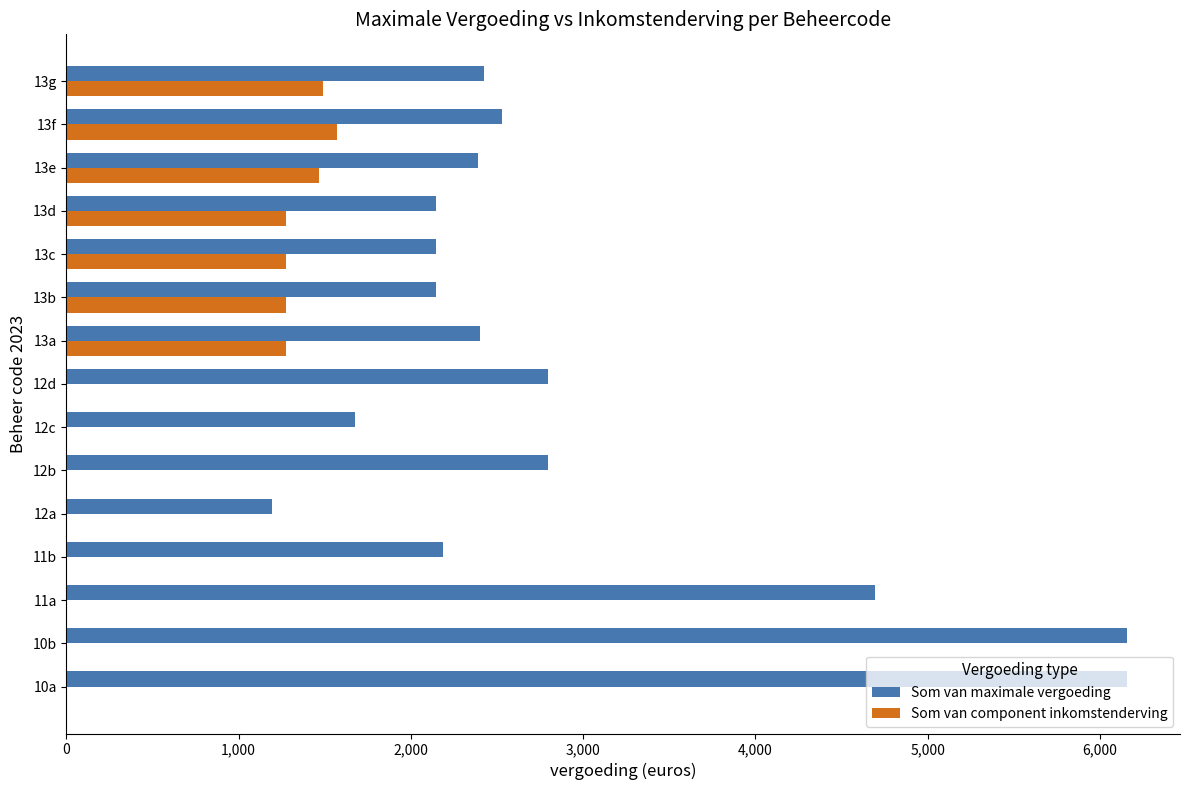

What is the greatest value displayed?

6156.3